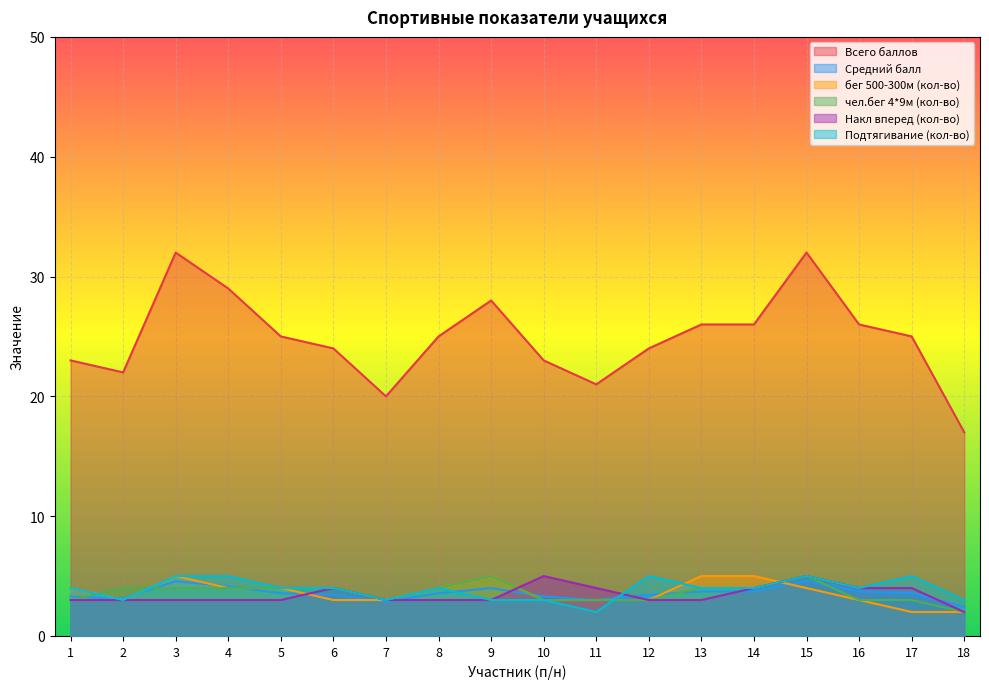

How many lines are shown in the chart?

6